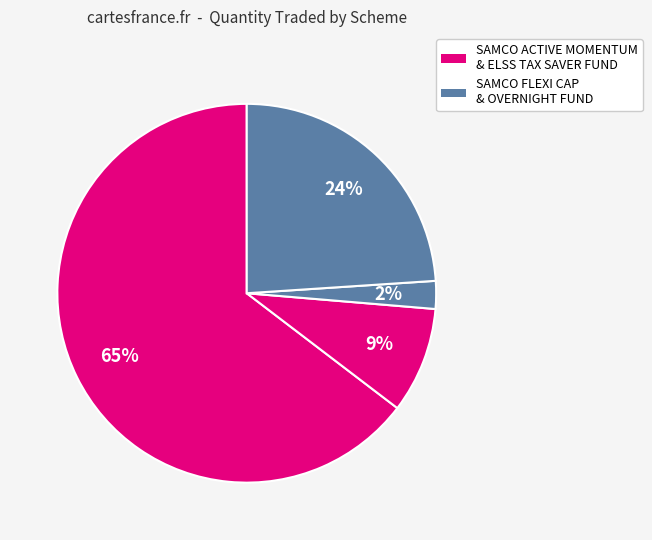

How many segments does this pie chart have?

4